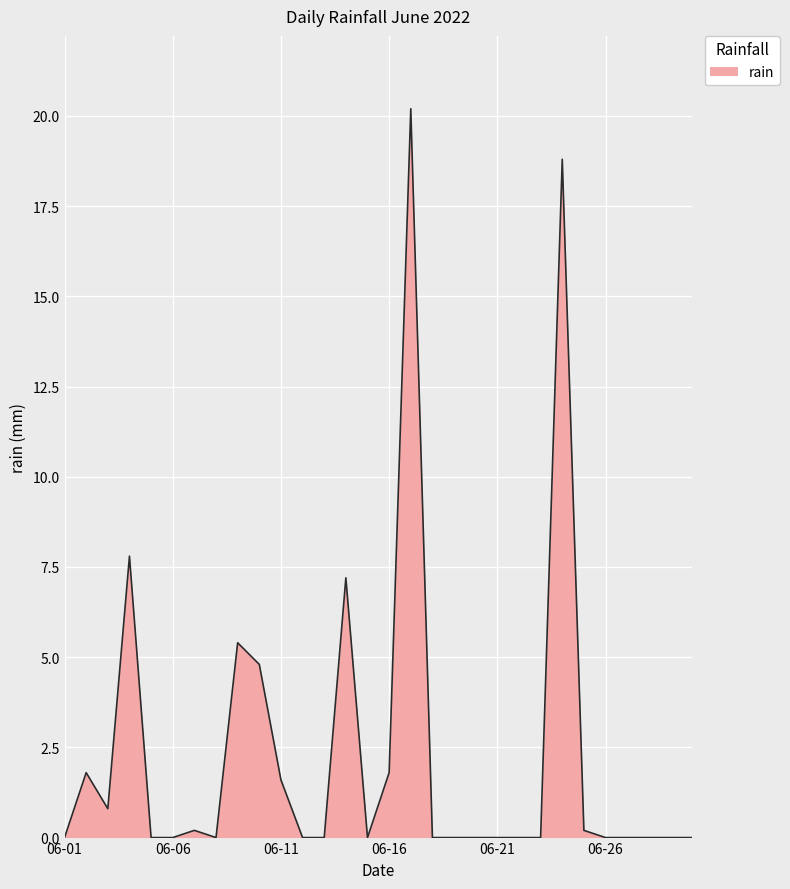

What is the greatest value displayed?

20.2